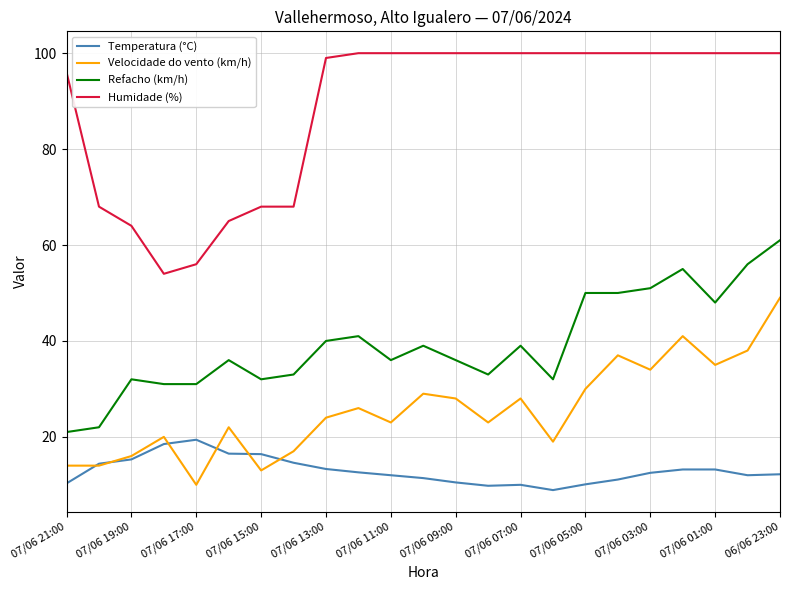

Does the chart display data point markers on the line(s)?

No